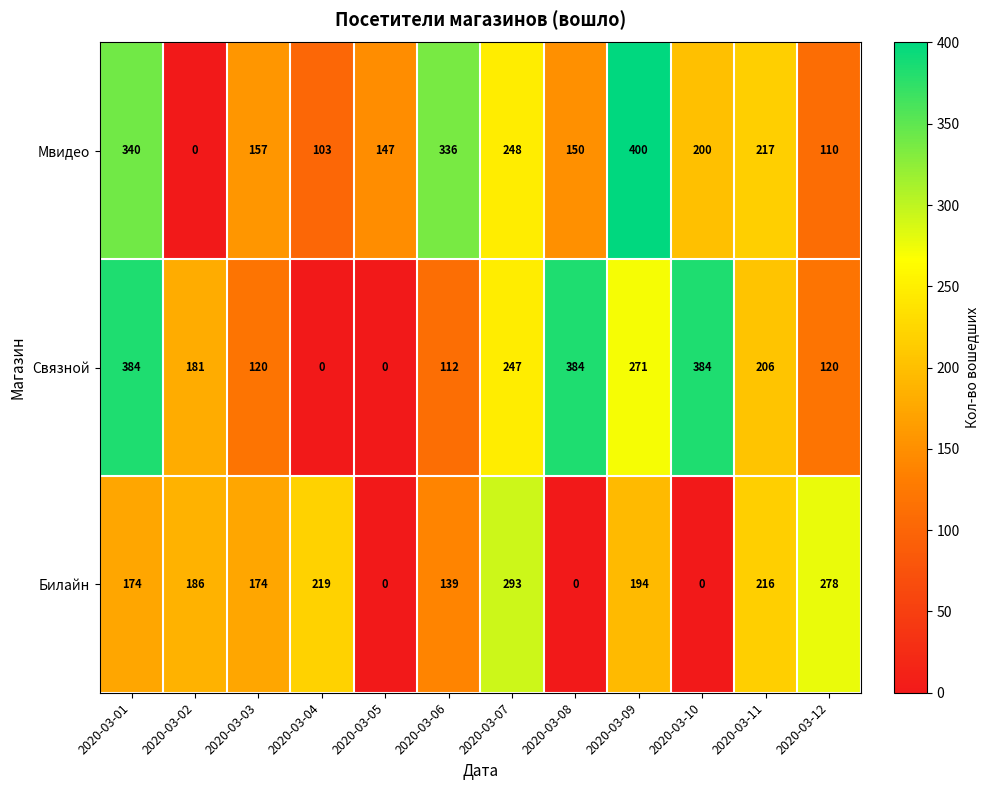

True or false: Билайн has a value of 186 at 2020-03-02.

True